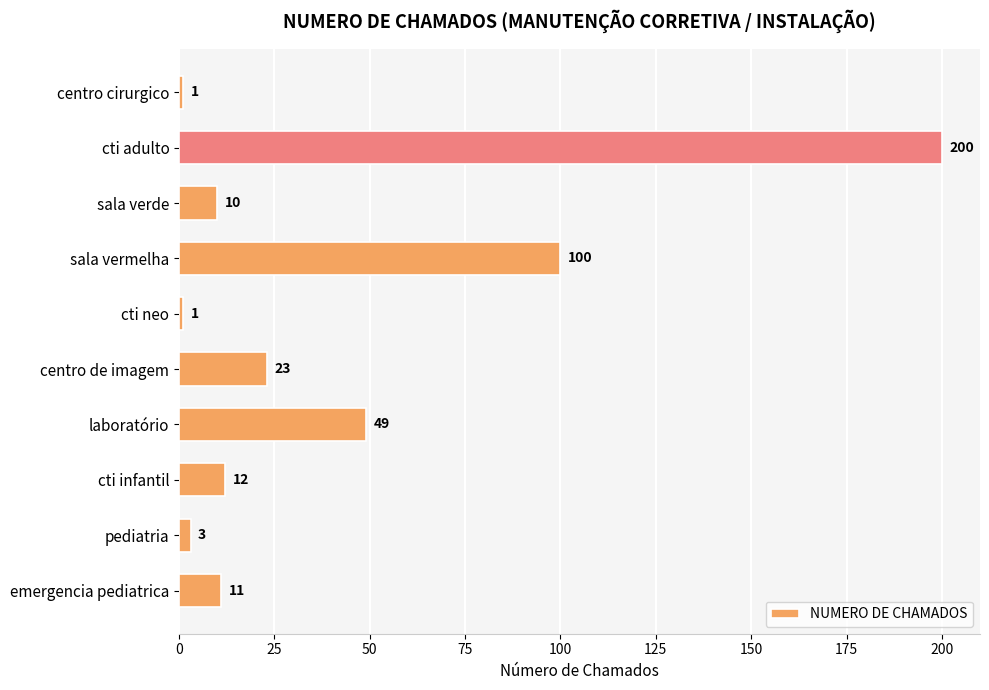

What is the difference between the maximum and minimum values?

199